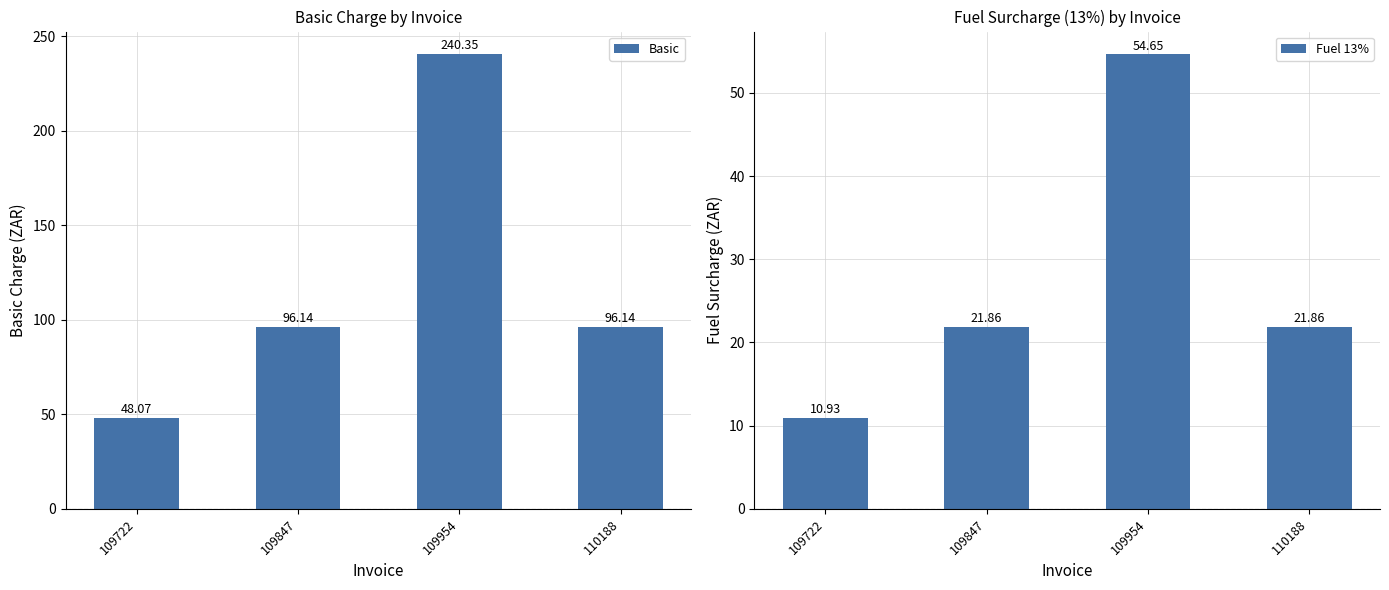

What value does the Basic series have at 109954?

240.3